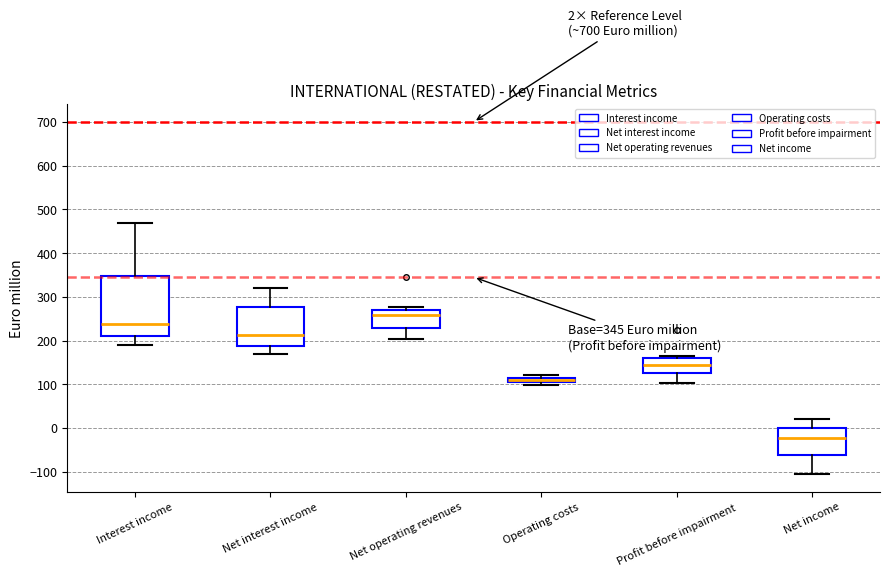

Comparing the boxes themselves (not the whiskers), which one is the tallest?

Interest income